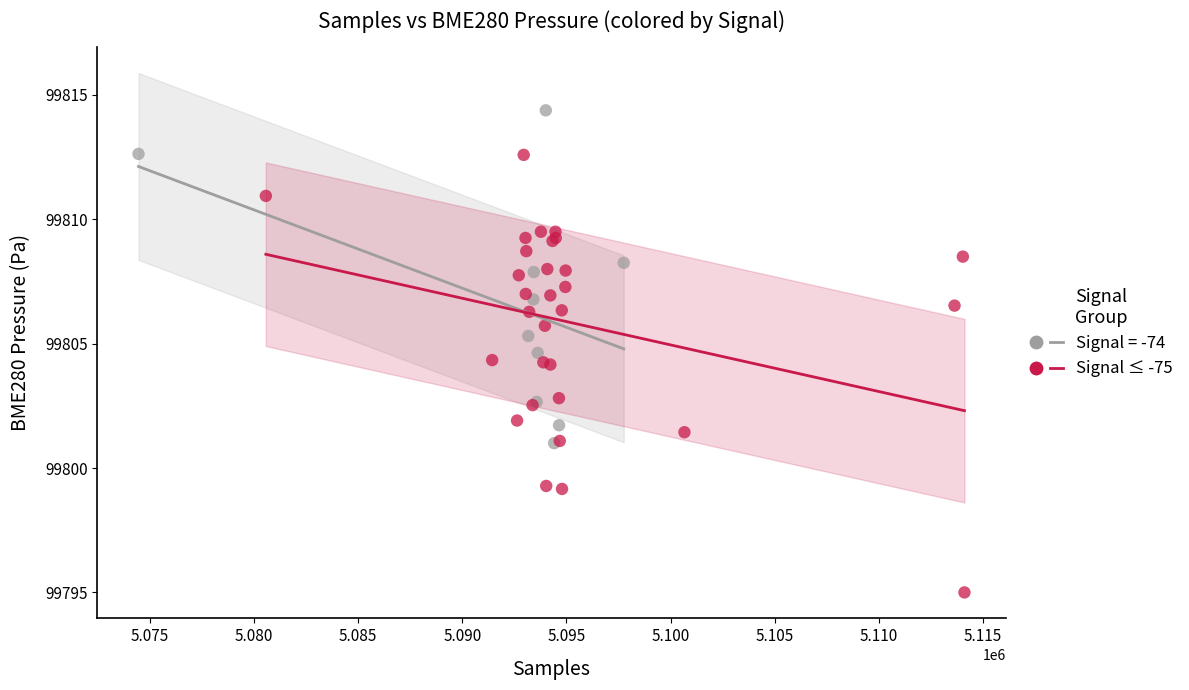

Which series contains the lowest Y value?

Signal ≤ -75